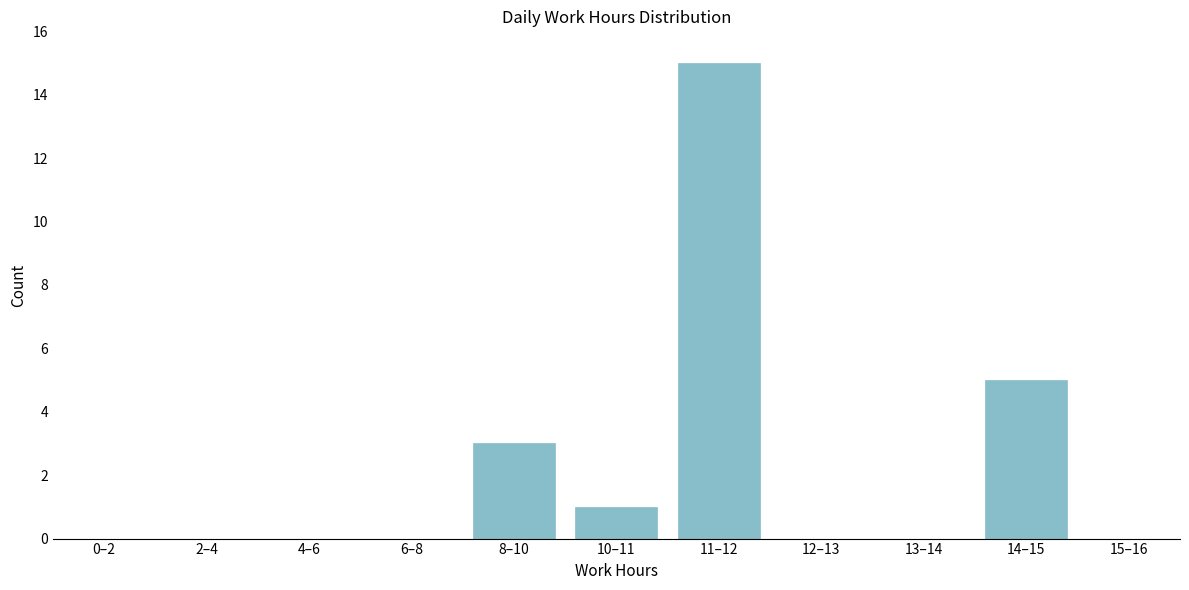

Reading left to right, extract all data points from this chart.

0–2=0	2–4=0	4–6=0	6–8=0	8–10=3	10–11=1	11–12=15	12–13=0	13–14=0	14–15=5	15–16=0